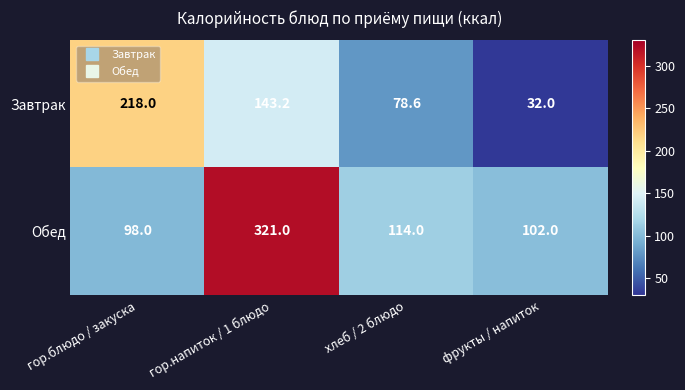

Which category has the lowest value across all series?

фрукты / напиток